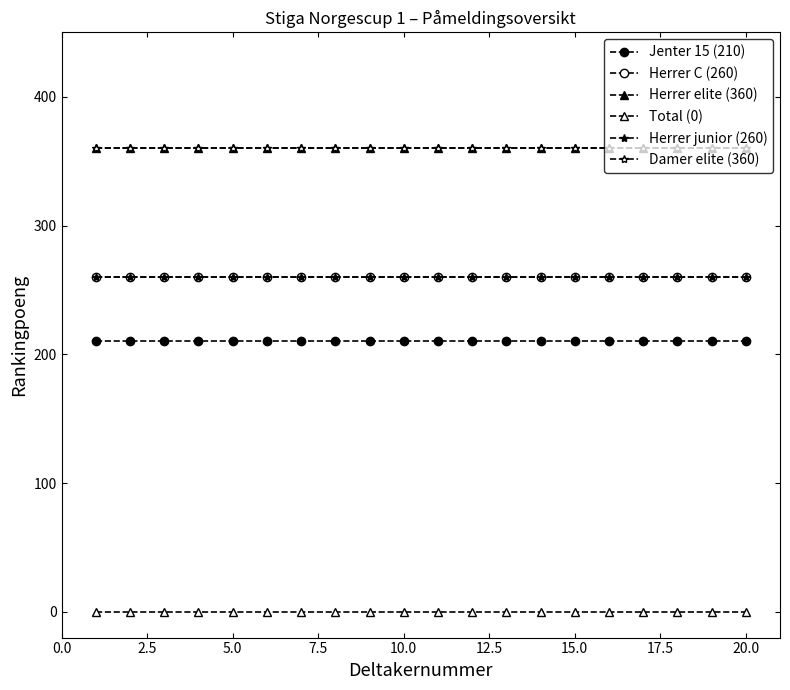

Is this an area chart (filled region under the line)?

No